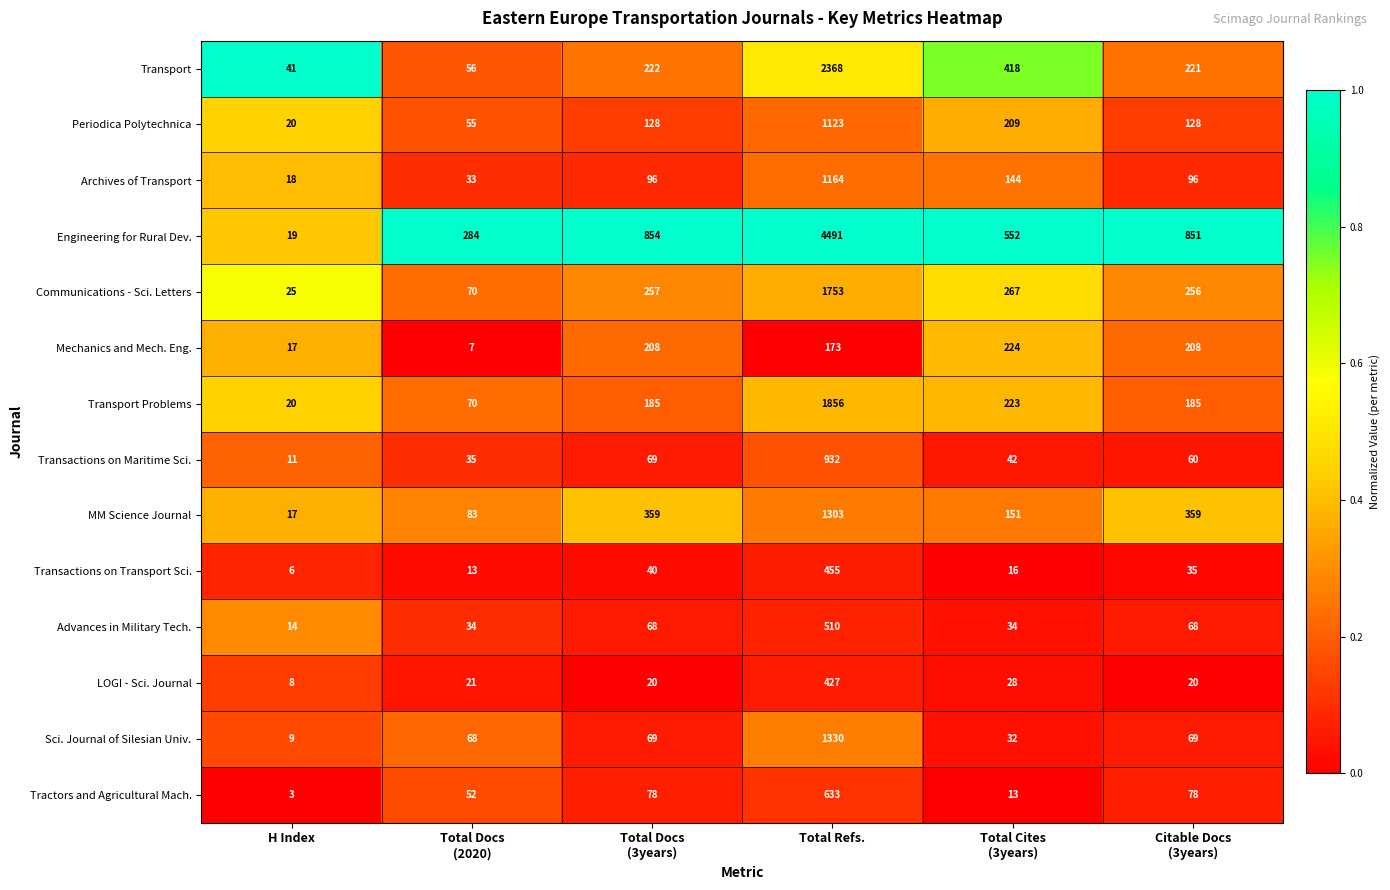

What is the total value across all series at H Index?

228